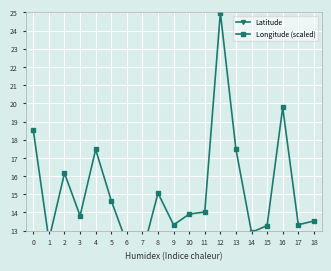

Which category has the highest value in the Latitude series?

12